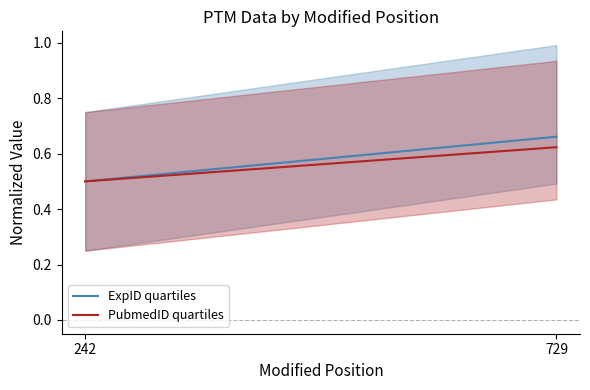

What is the value of the ExpID quartiles point at the 1st from the left?

0.5